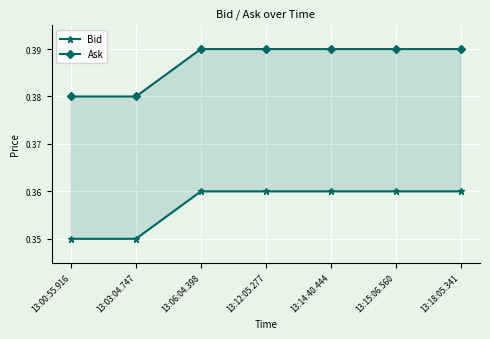

At 13:18:05.341, list the series in order from smallest to largest.

Bid, Ask